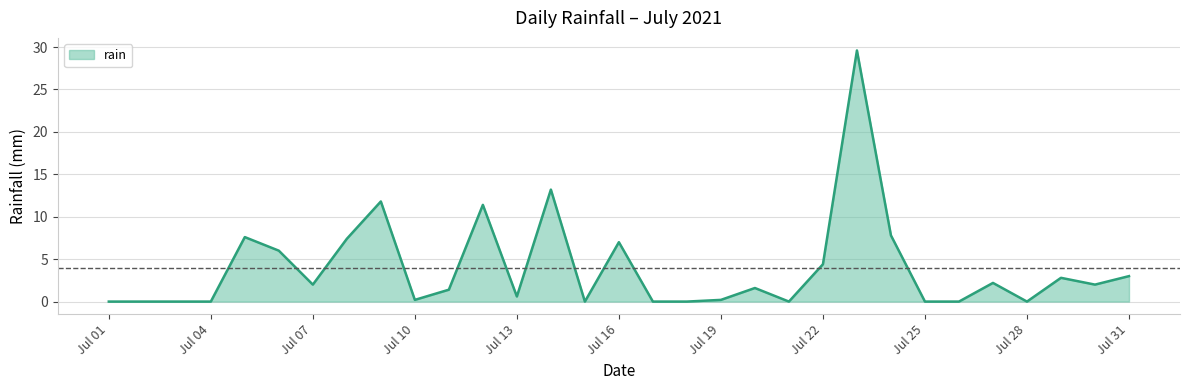

What is the maximum value shown in the chart?

29.6